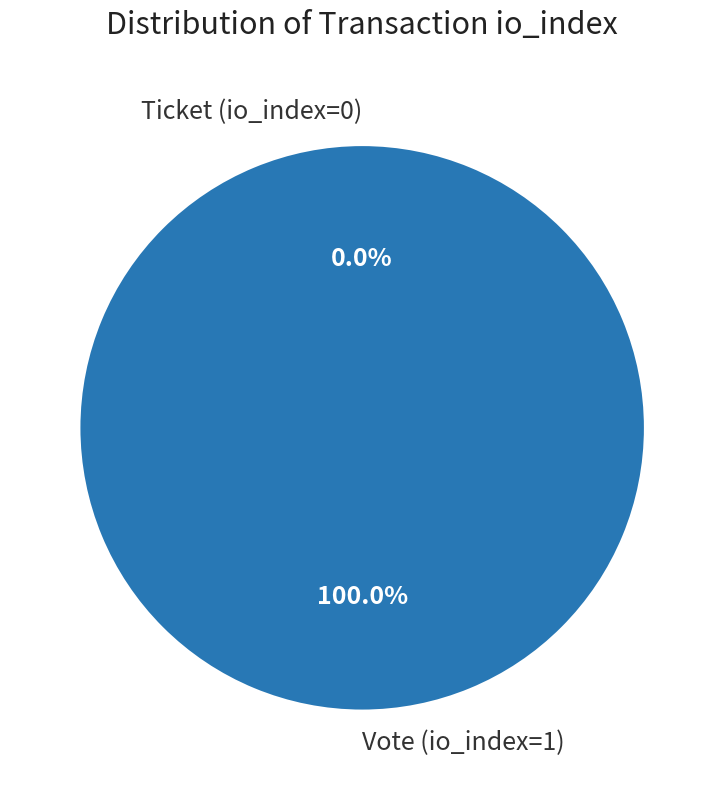

Which has a higher value, Vote (io_index=1) or Ticket (io_index=0)?

Vote (io_index=1)